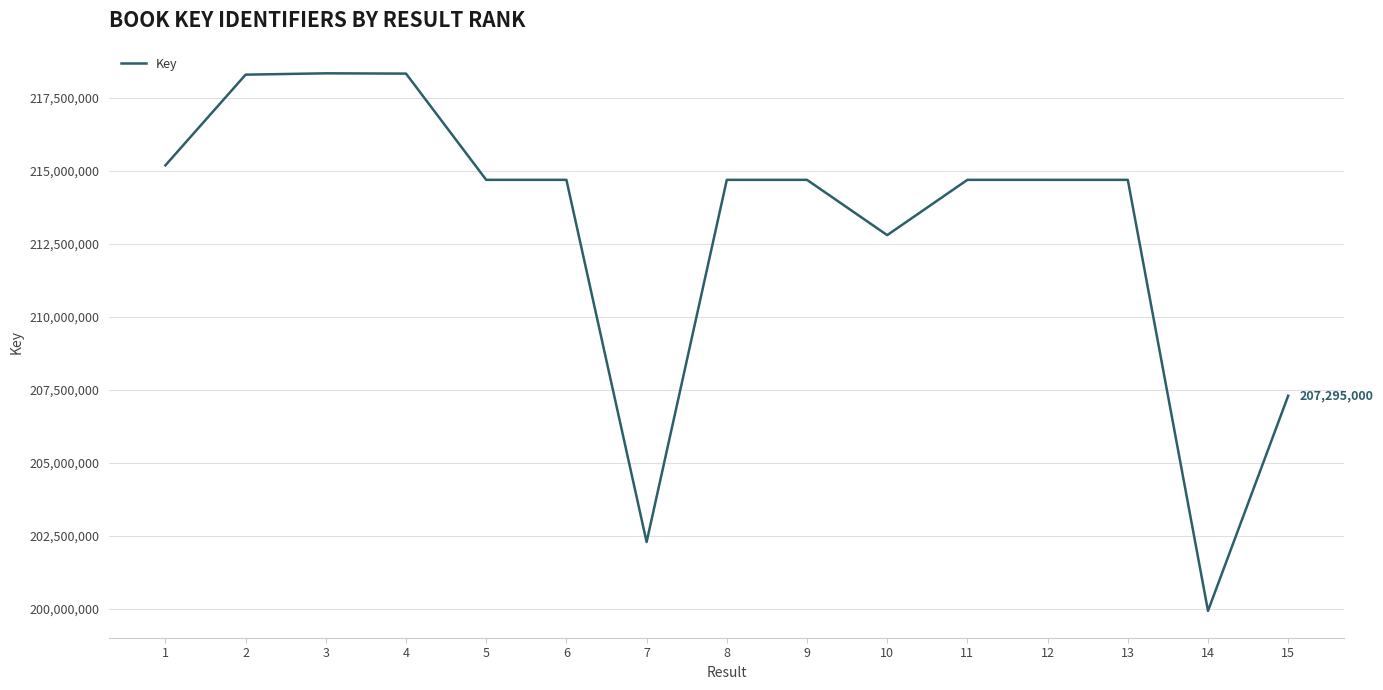

Is it true that the value at 15 is 207295000?

True